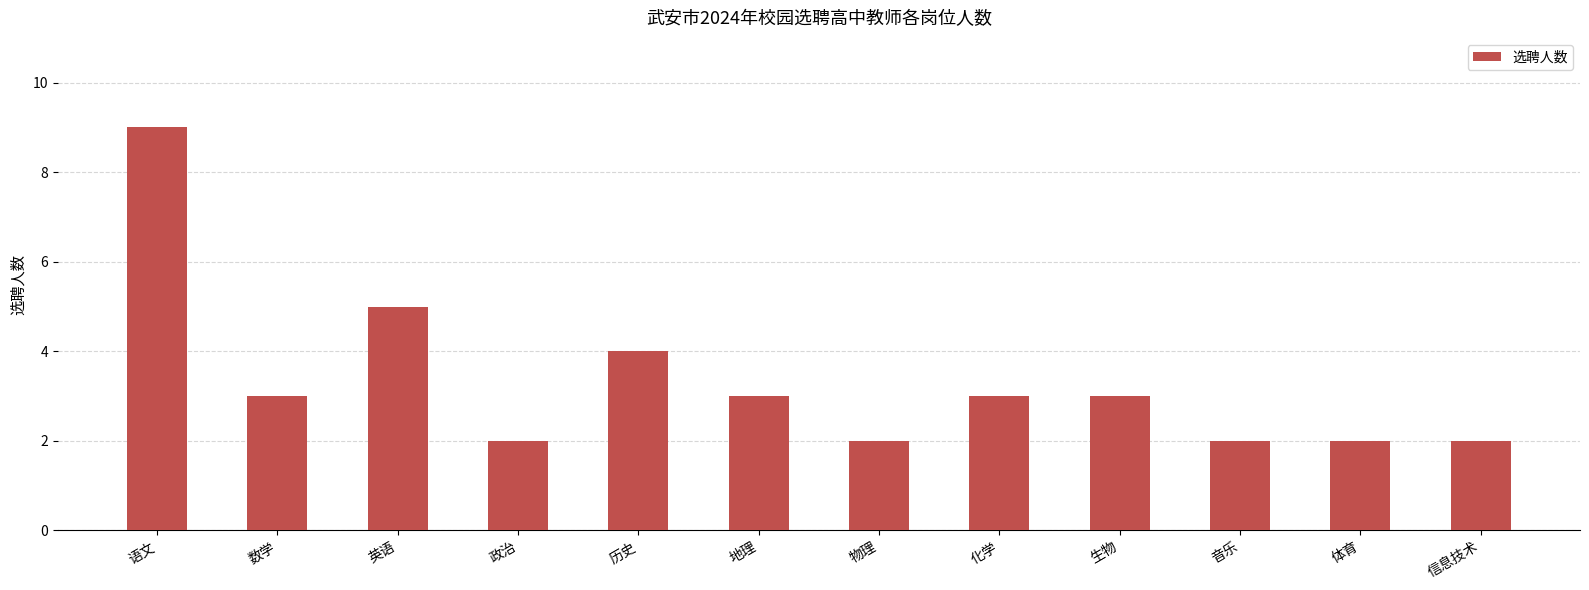

What is the label of the 6th bar from the left?

地理